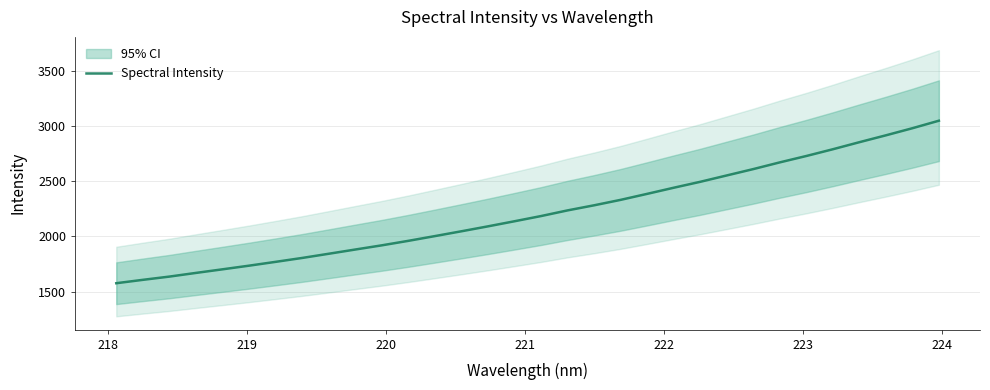

What is the lowest value of the Spectral Intensity series?

1576.3